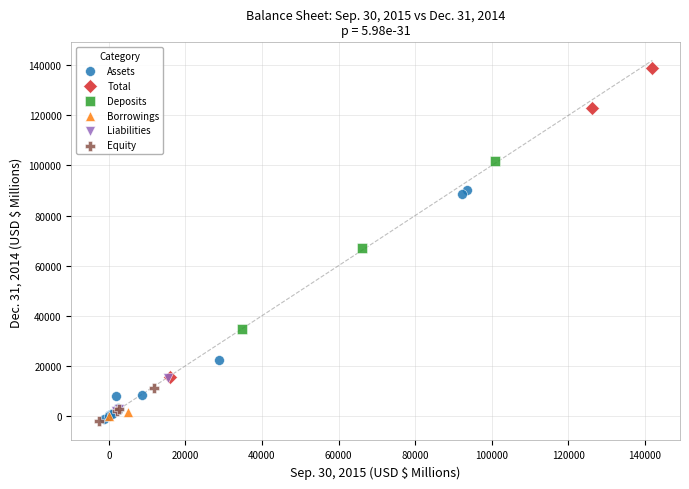

What are all the series names shown in the legend?

Assets, Total, Deposits, Borrowings, Liabilities, Equity